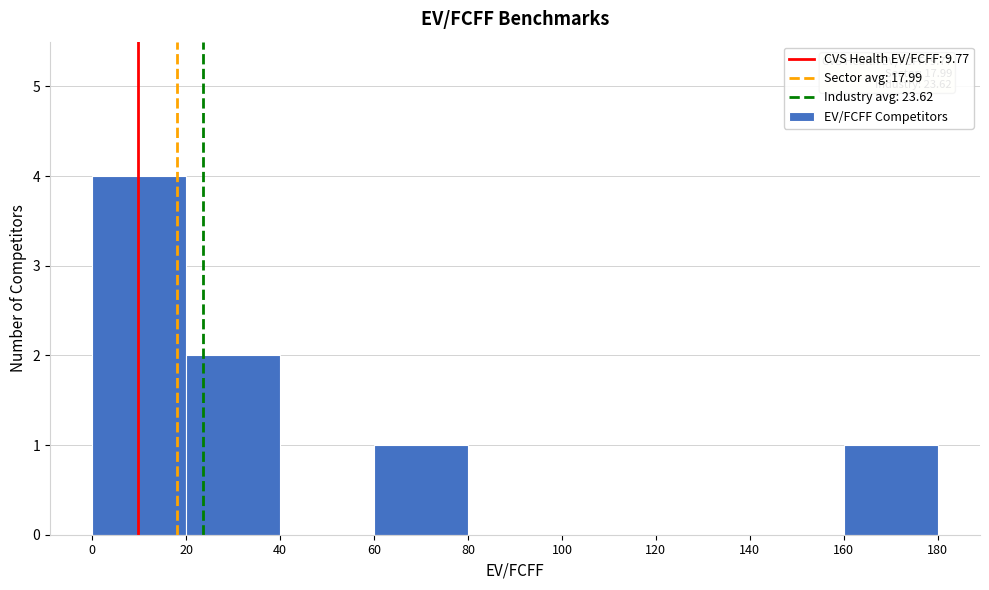

Over which range of the x-axis is the bar tallest?

0 to 20